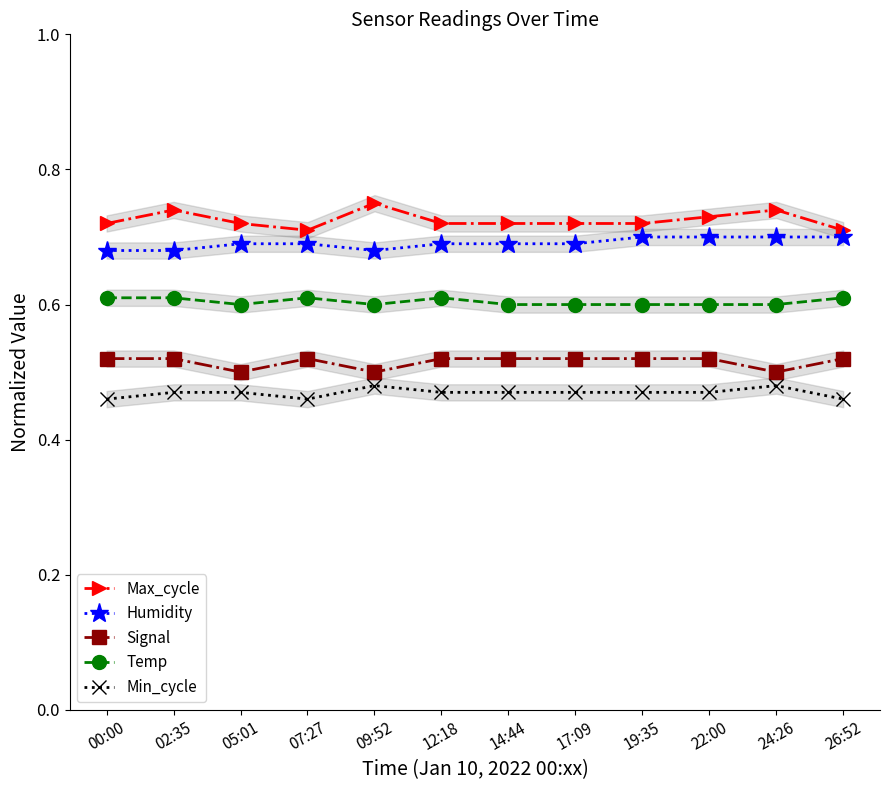

What position from the left is 17:09?

8